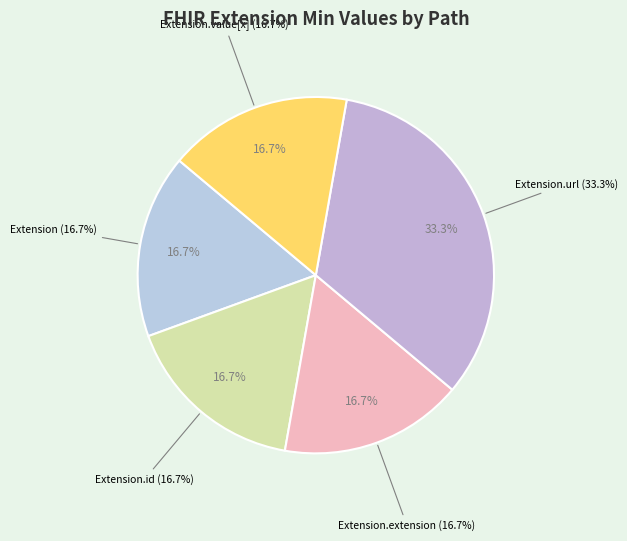

Count the number of slices in the pie.

5